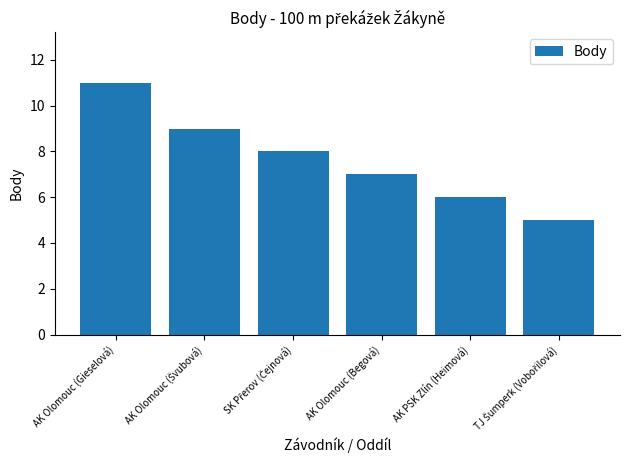

How many bars are there in total?

6